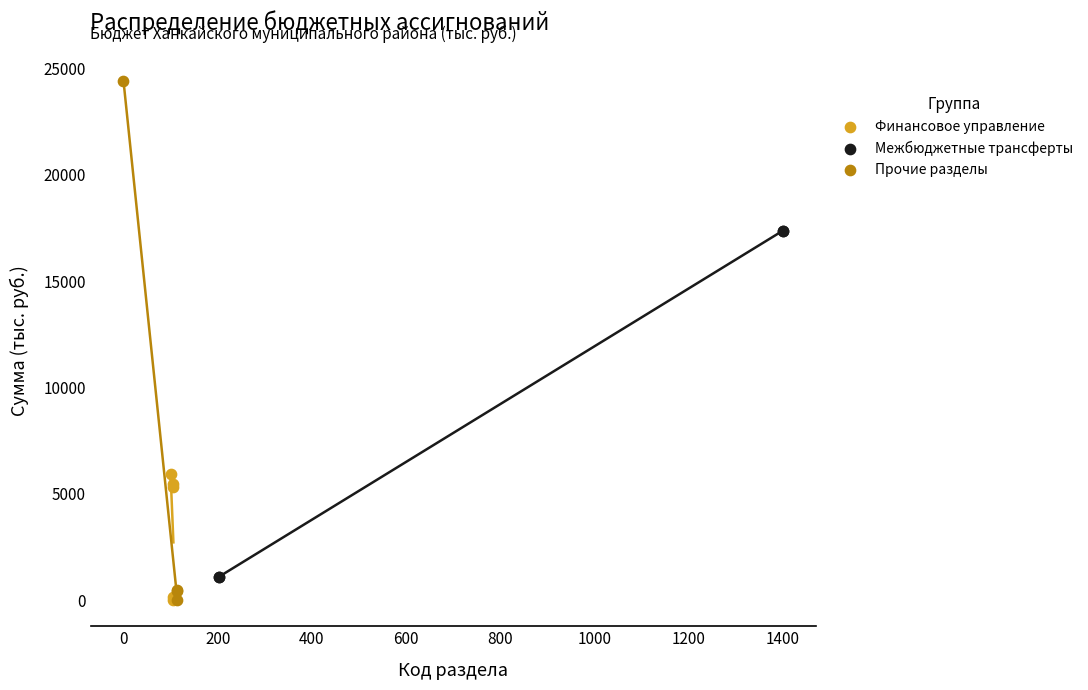

Which series has the widest spread of Y values?

Прочие разделы